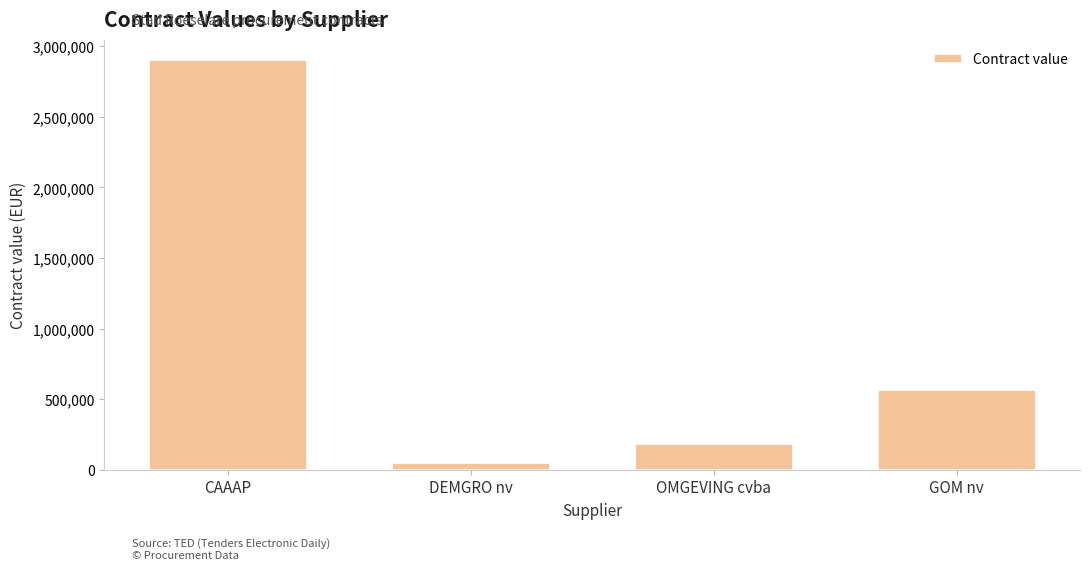

What is the value of the 1st bar from the left?

2900000